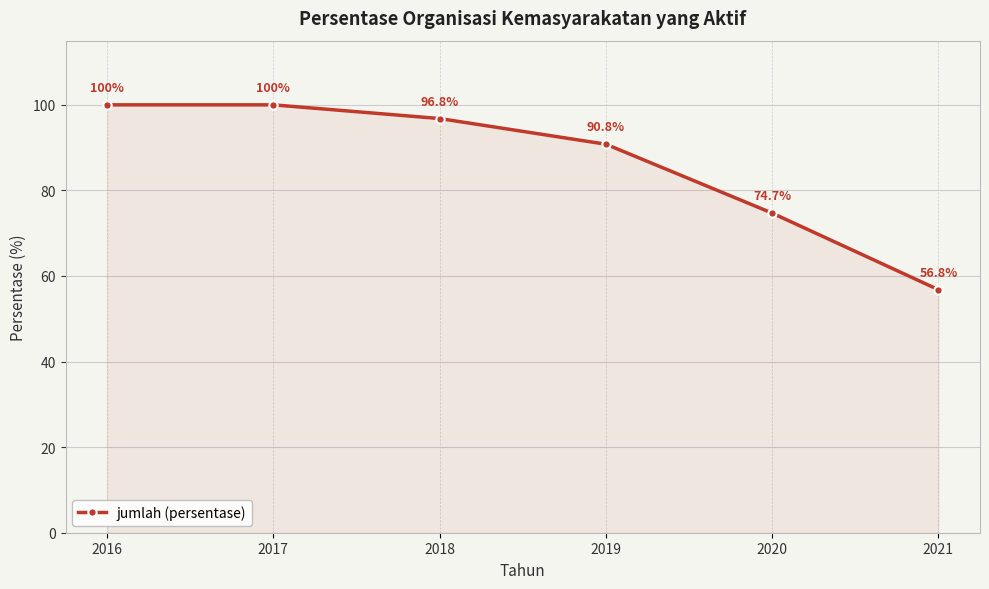

True or false: there are more than 1 points higher than both neighbors.

False